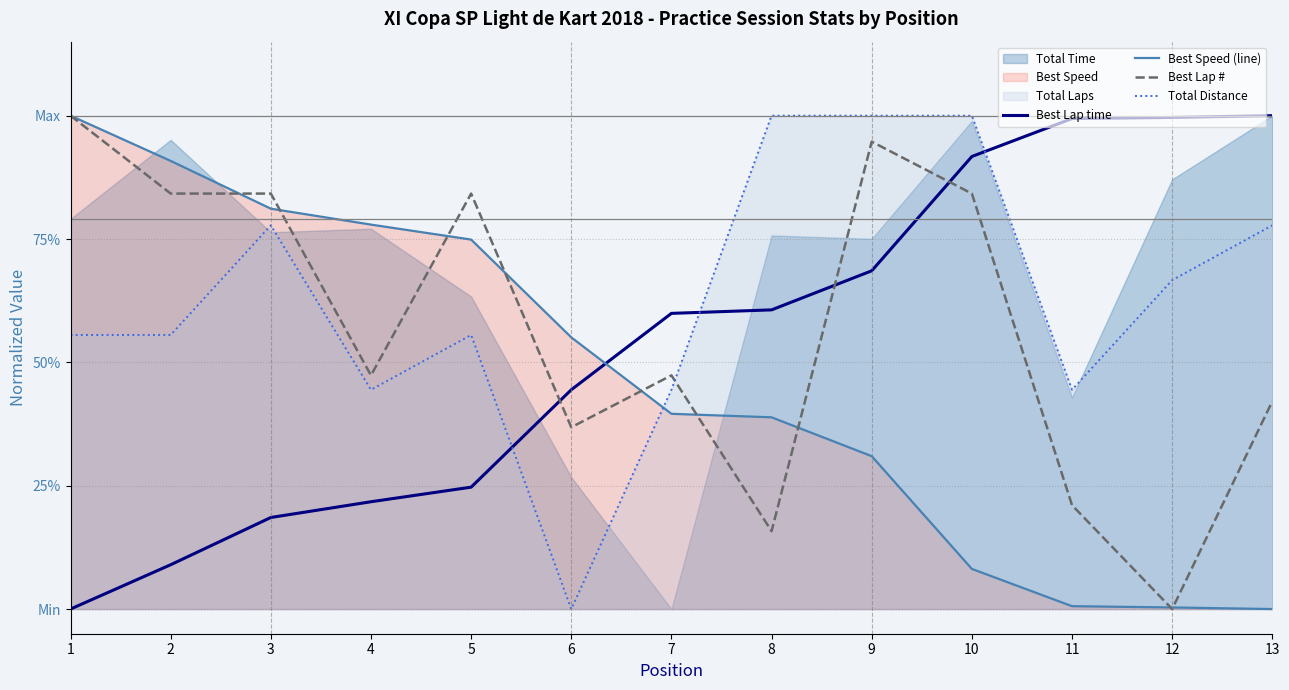

Reading left to right, transcribe all the data shown in this chart.

Best Lap time: 1=0.0	2=0.1	3=0.2	4=0.2	5=0.2	6=0.4	7=0.6	8=0.6	9=0.7	10=0.9	11=1.0	12=1.0	13=1.0
Best Speed (line): 1=1.0	2=0.9	3=0.8	4=0.8	5=0.7	6=0.6	7=0.4	8=0.4	9=0.3	10=0.1	11=0.0	12=0.0	13=0.0
Best Lap #: 1=1.0	2=0.8	3=0.8	4=0.5	5=0.8	6=0.4	7=0.5	8=0.2	9=0.9	10=0.8	11=0.2	12=0.0	13=0.4
Total Distance: 1=0.6	2=0.6	3=0.8	4=0.4	5=0.6	6=0.0	7=0.4	8=1.0	9=1.0	10=1.0	11=0.4	12=0.7	13=0.8